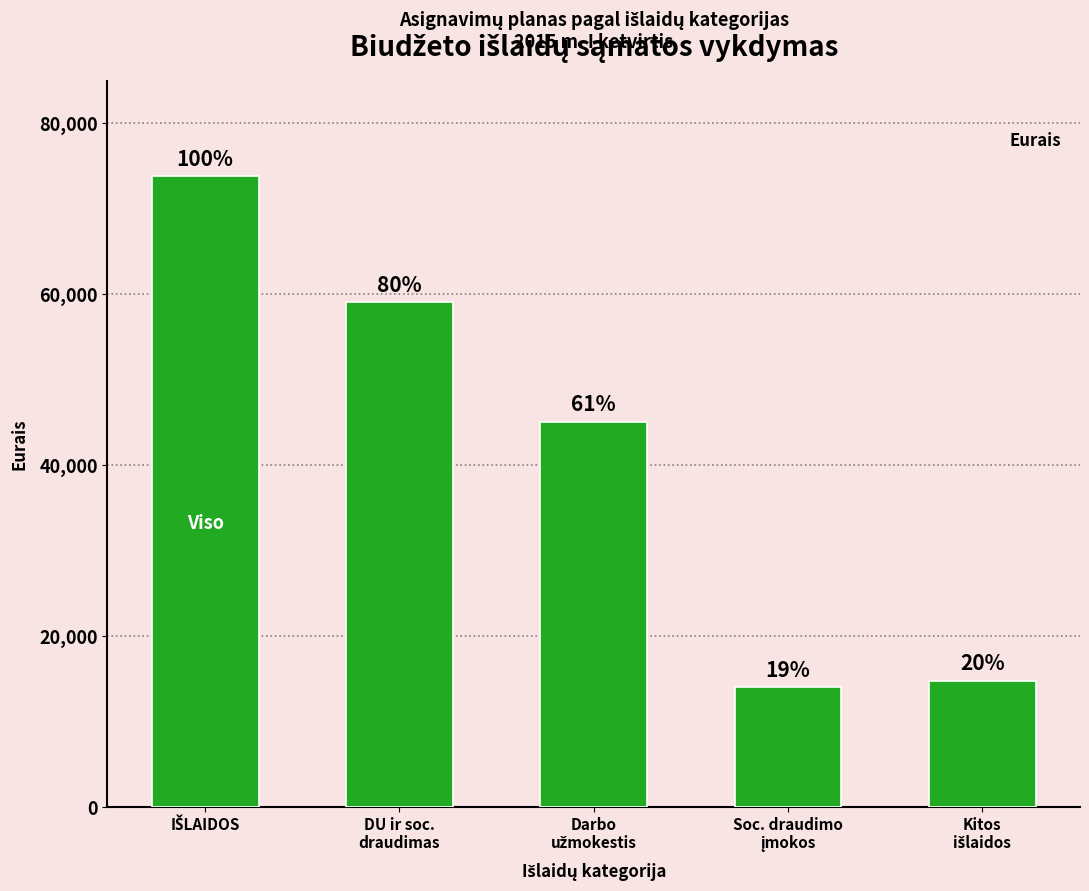

Does the chart contain any negative values?

No